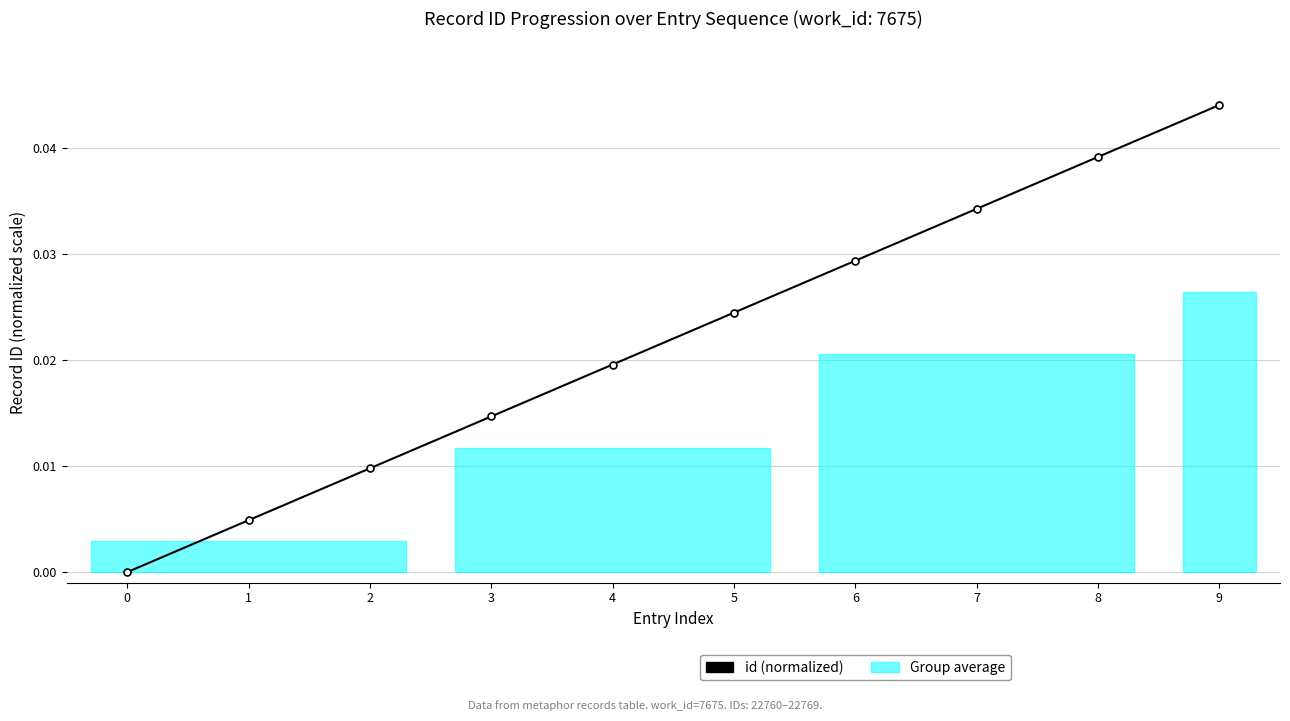

Does the chart display data point markers on the line(s)?

Yes